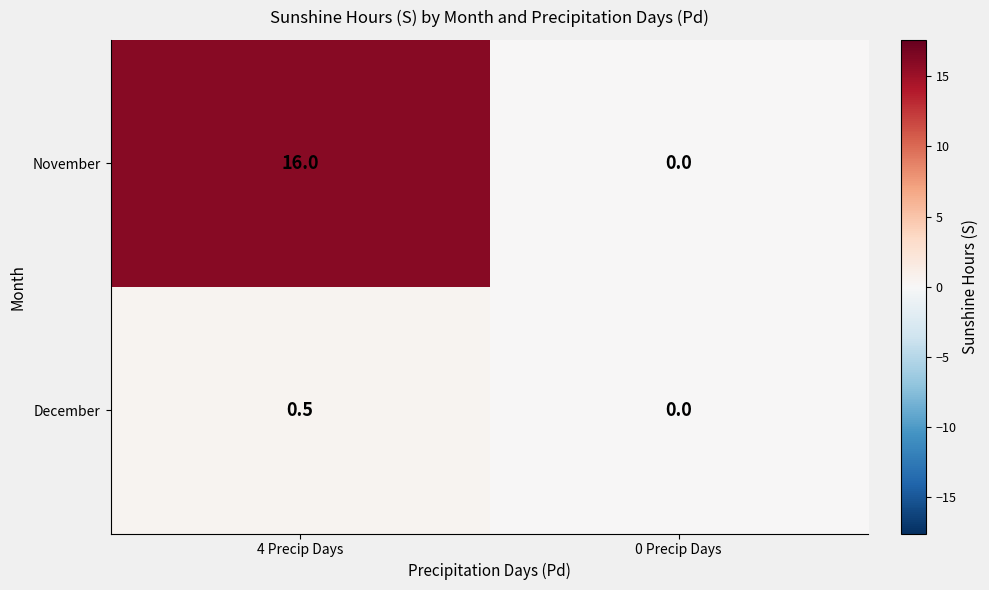

True or false: December has a value of -0.2 at 0 Precip Days.

False